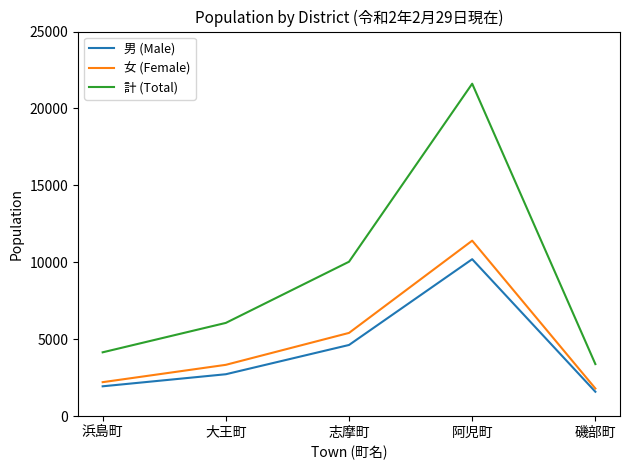

What is the sum of the 男 (Male) values at 志摩町 and 阿児町?

14830